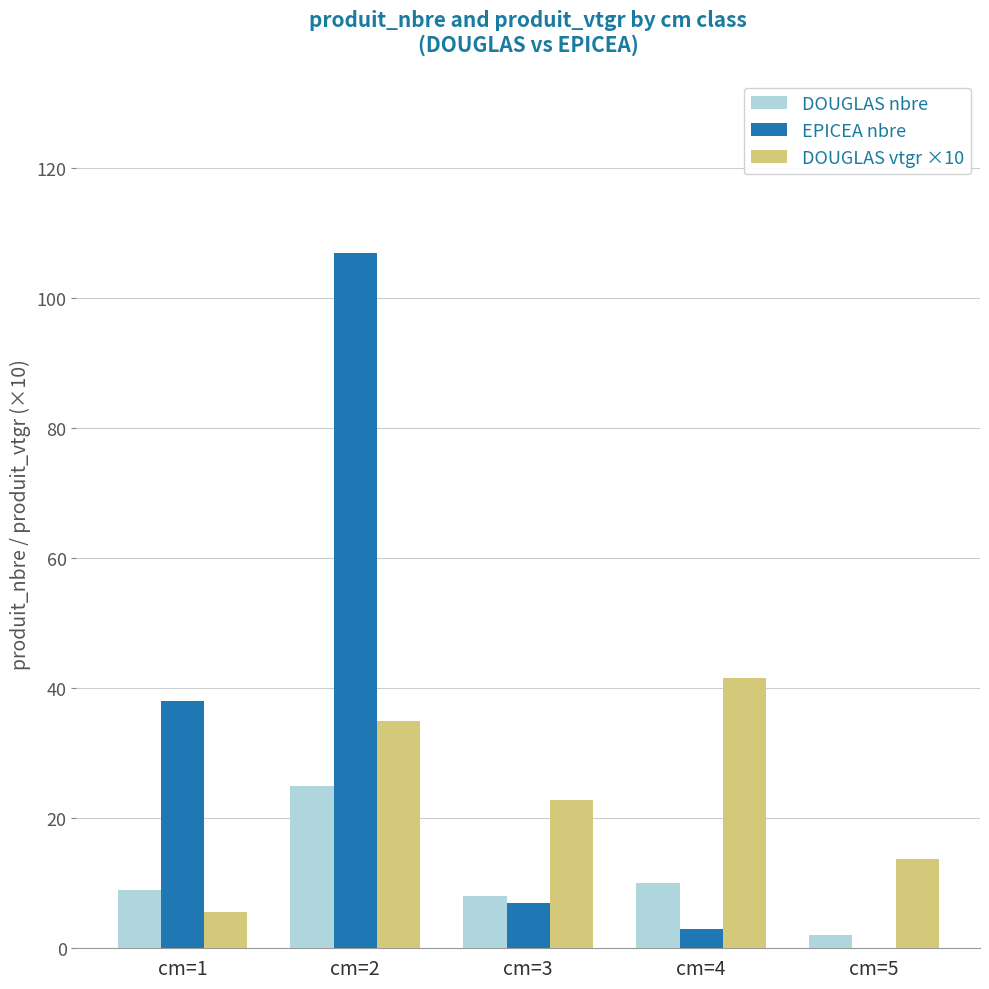

The value of EPICEA nbre at cm=3 is 7.0. True or false?

True